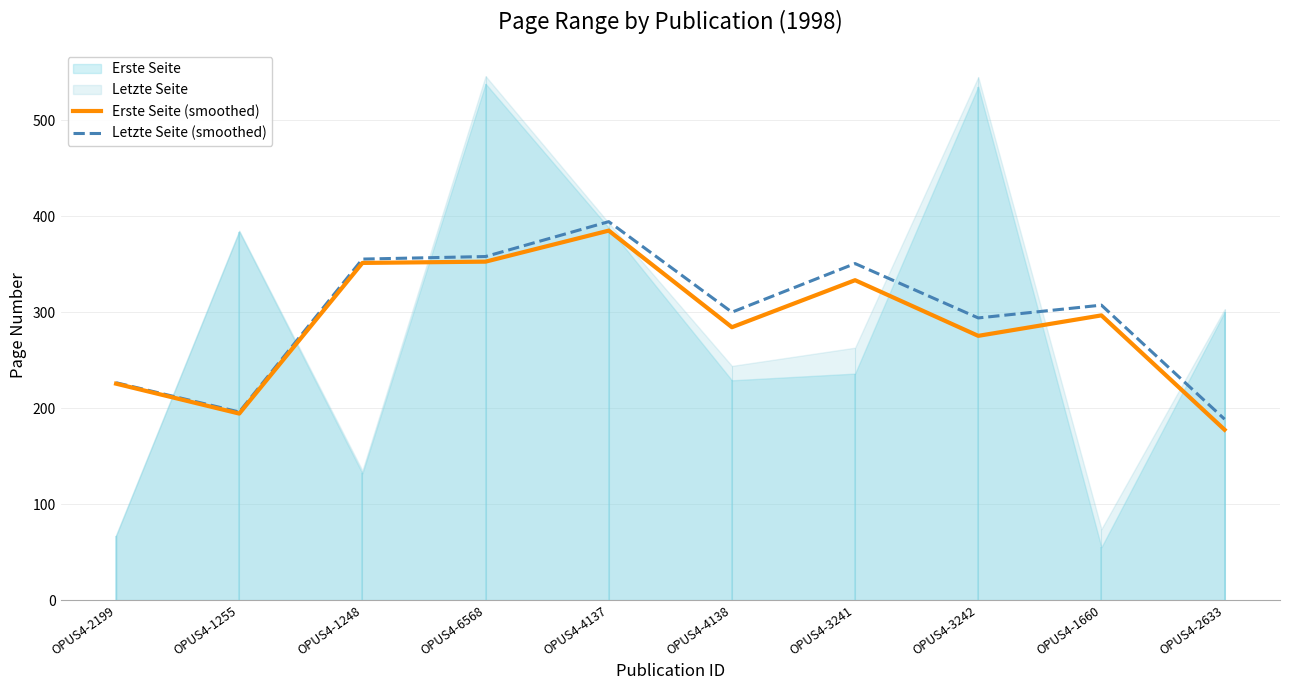

Does the chart display data point markers on the line(s)?

No